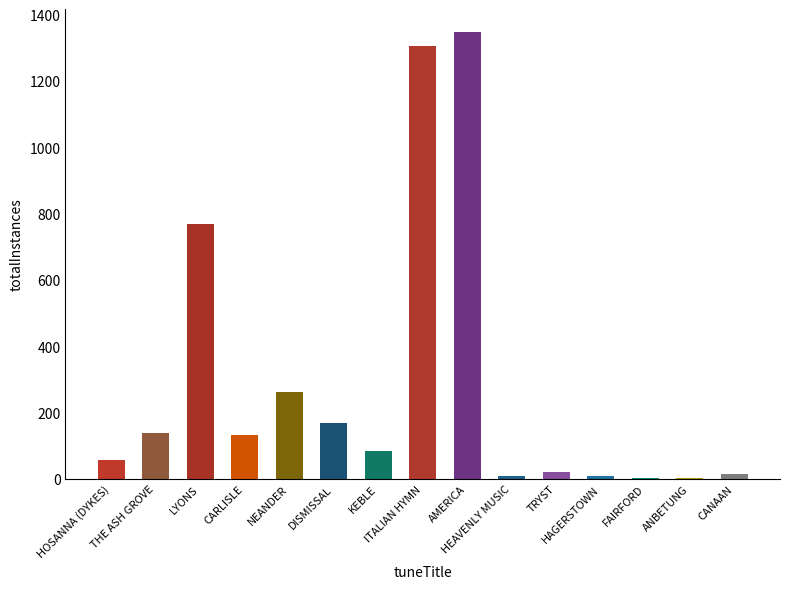

What is the greatest value displayed?

1348